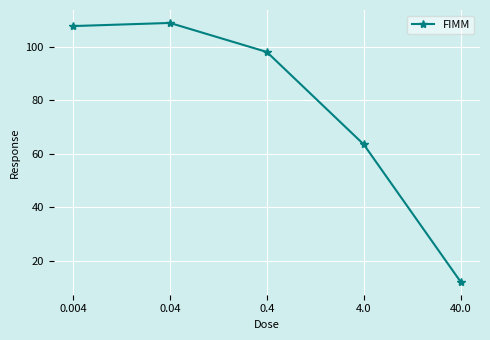

Is this an area chart (filled region under the line)?

No